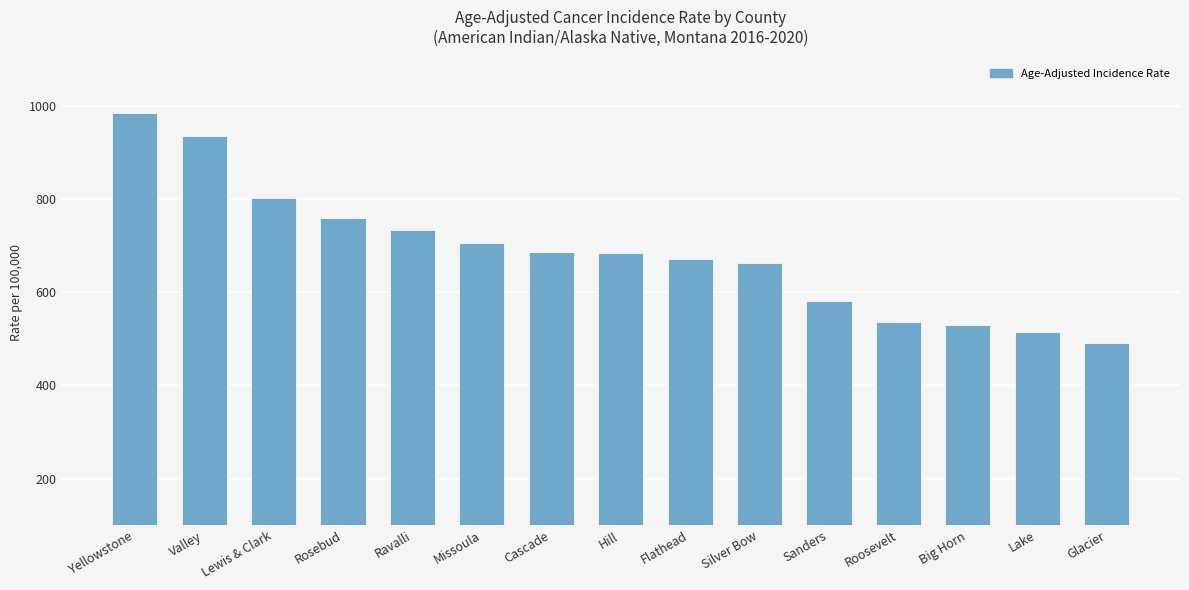

Are the bars horizontal?

No